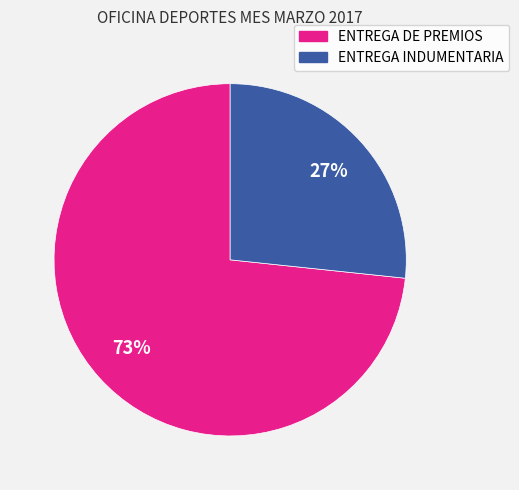

The ENTREGA DE PREMIOS slice represents 63% of the pie. True or false?

False